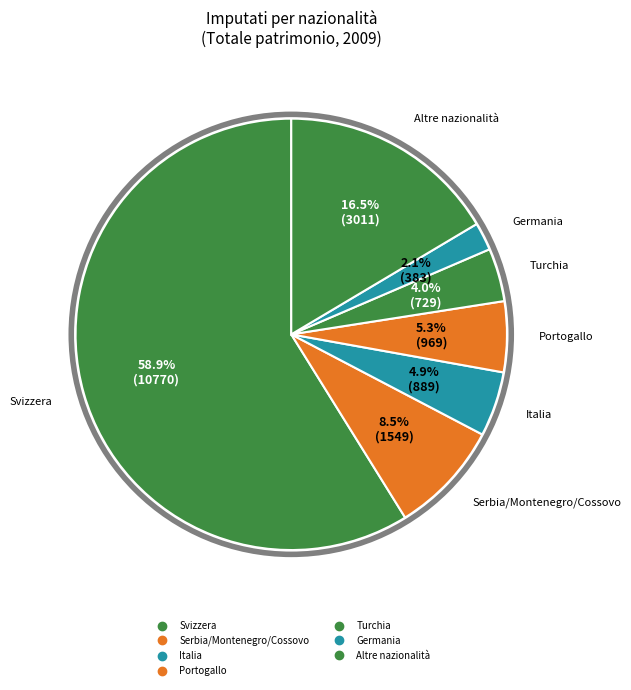

Count the number of slices in the pie.

7